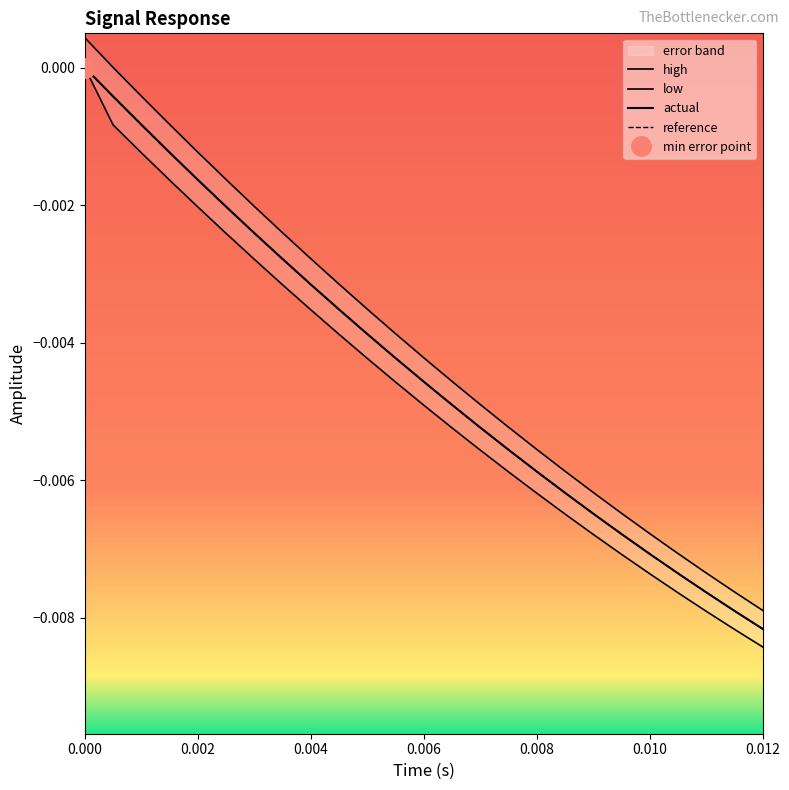

Is it true that time equals -0.0 at 0.006?

False